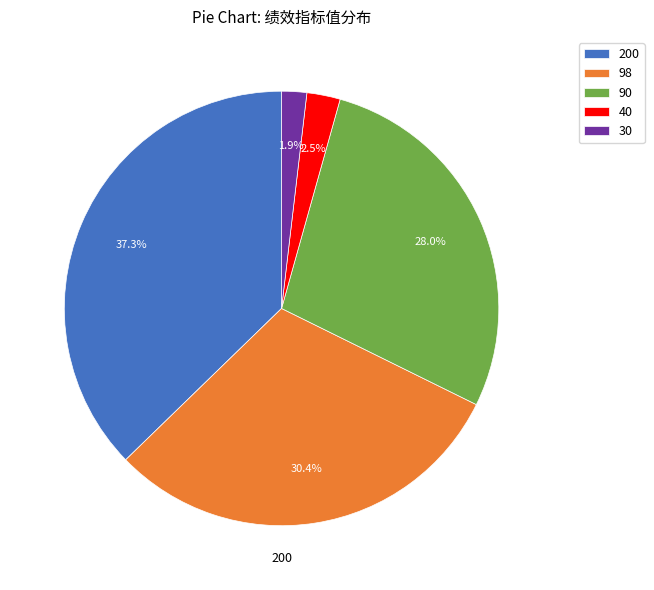

To the nearest percent, what is the difference between the largest and smallest slice percentages?

35%